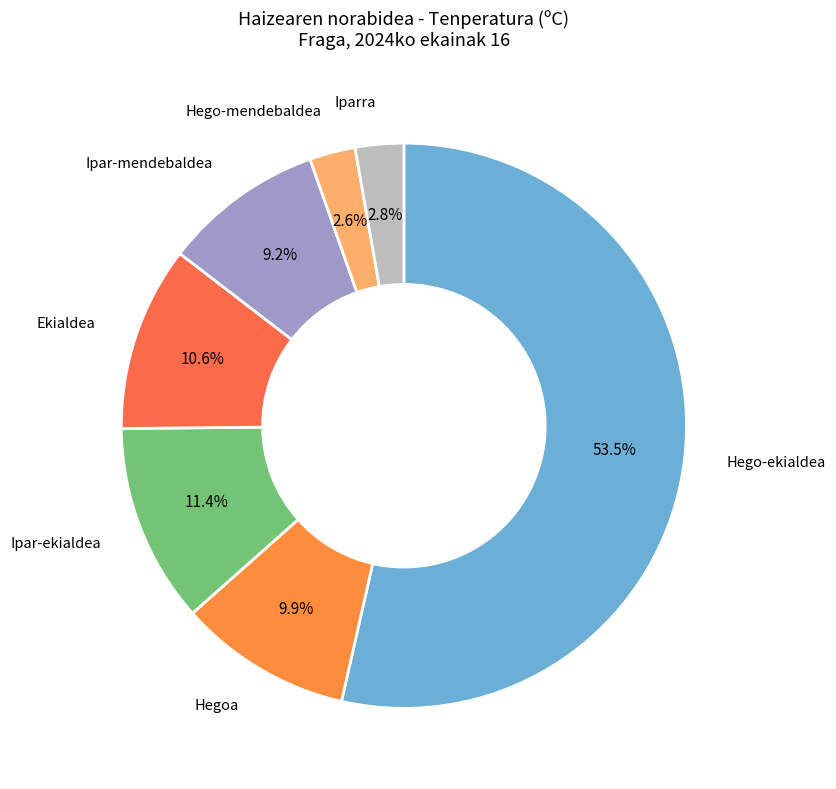

Which slice is the largest?

Hego-ekialdea